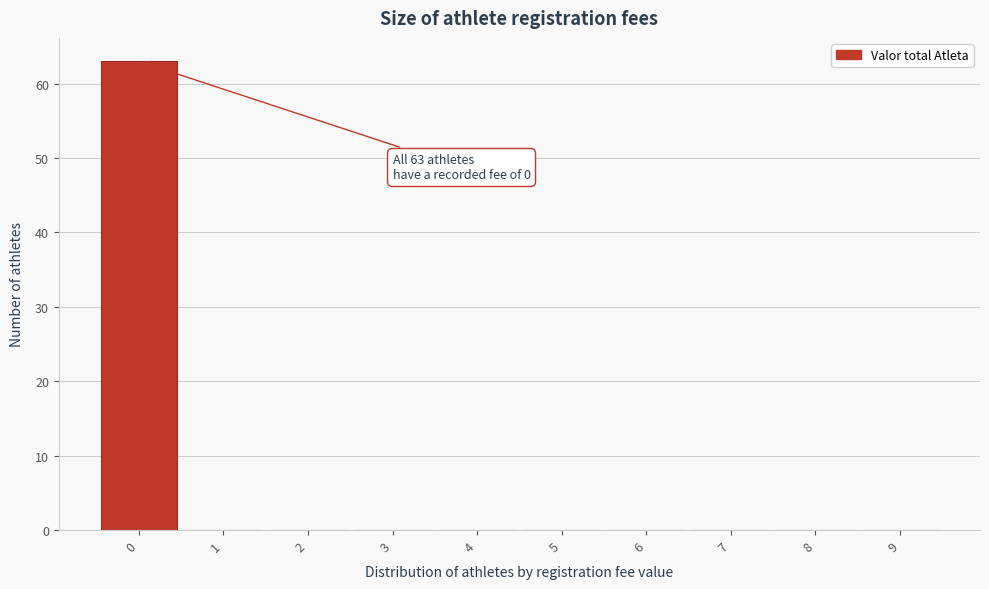

Reading left to right, list all the values displayed in this chart.

0=63	1=0	2=0	3=0	4=0	5=0	6=0	7=0	8=0	9=0